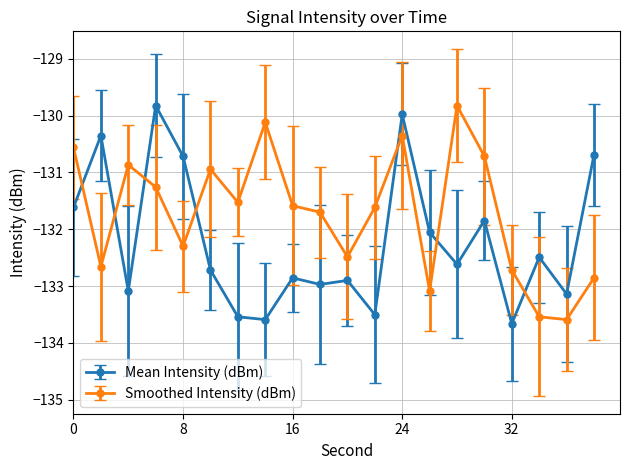

Rank the series by their average value, from lowest to highest.

Mean Intensity (dBm), Smoothed Intensity (dBm)